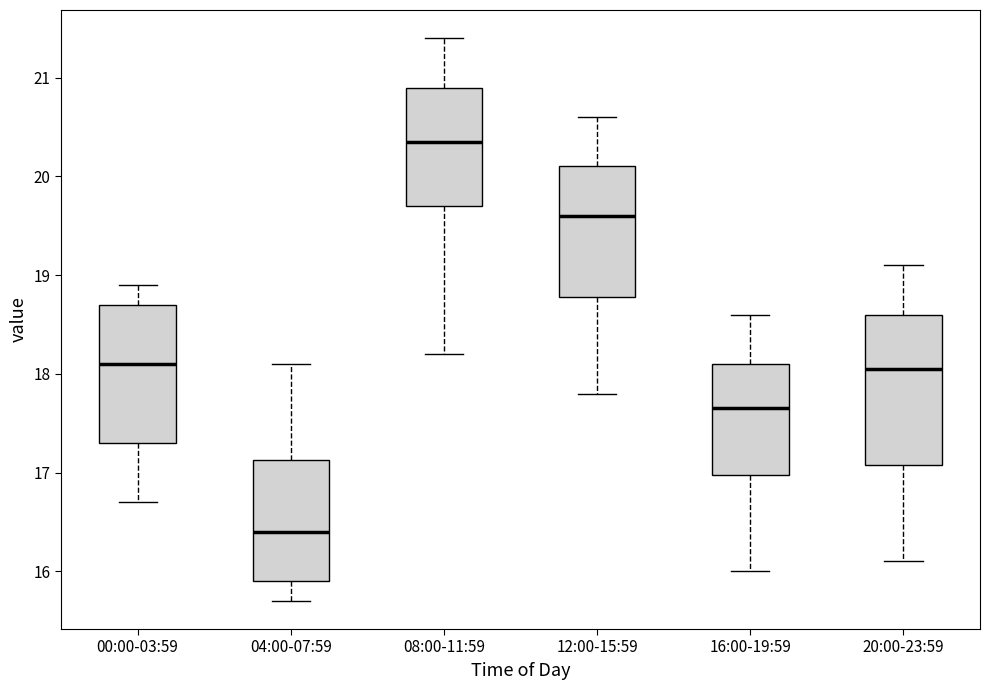

Where does the lower whisker of the box for 00:00-03:59 end on the y-axis? The values are not printed on the chart, so give them approximately, as read against the axis.

16.7